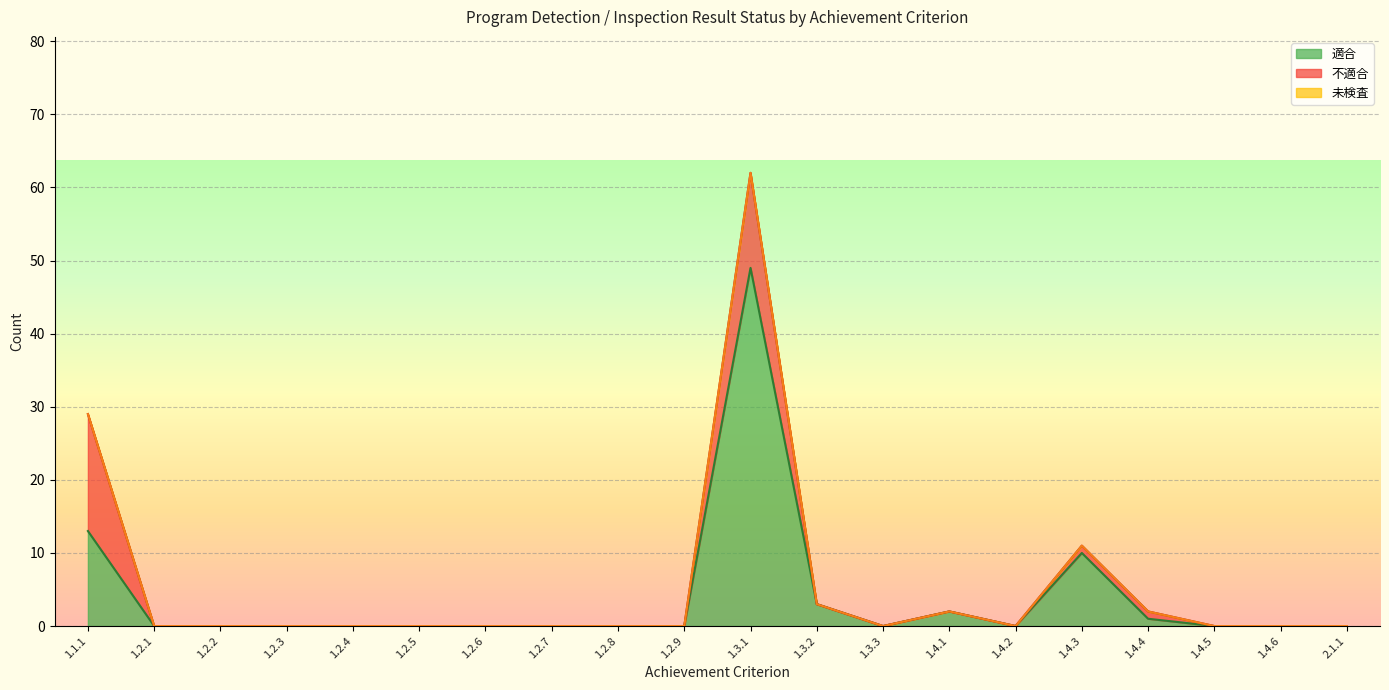

True or false: 不適合 and 適合 cross at least once.

False